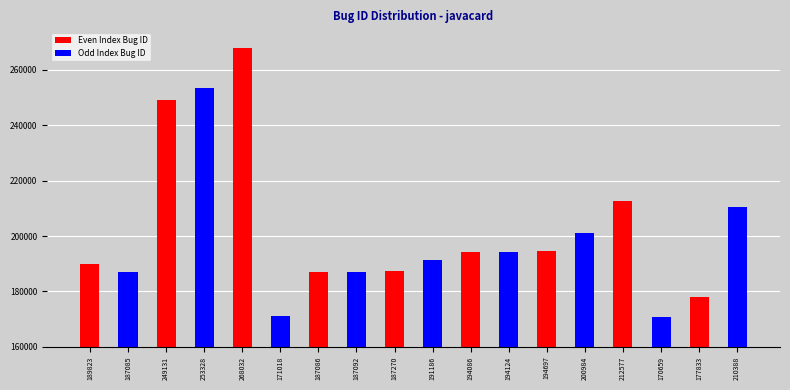

What is the label of the 15th bar from the left?

212577